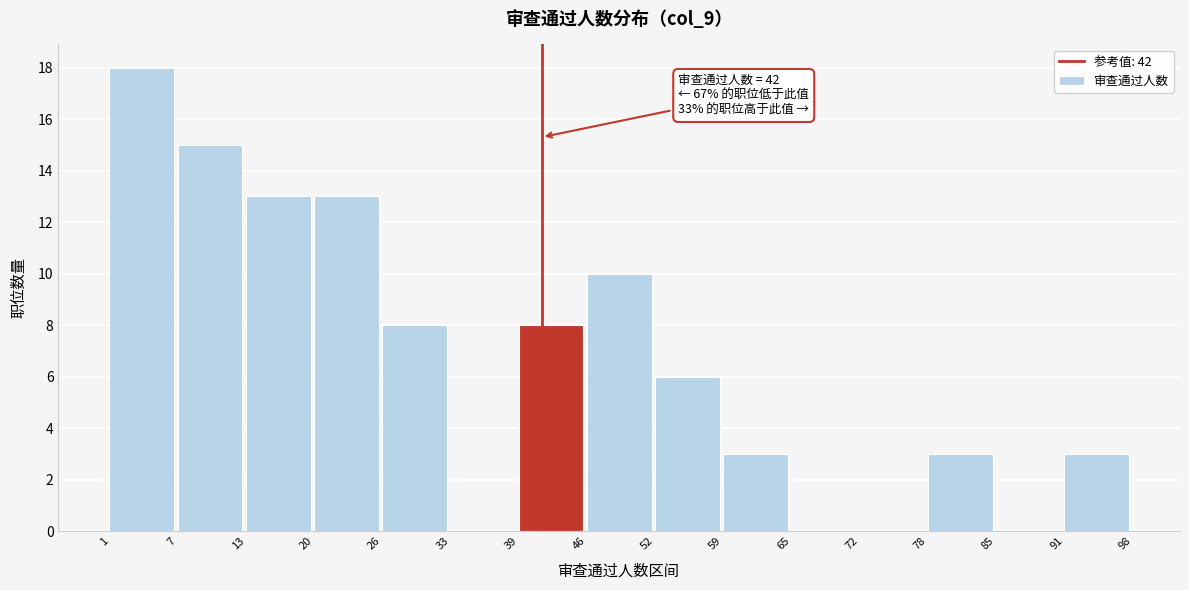

Over which range of the x-axis is the bar tallest?

1 to 7